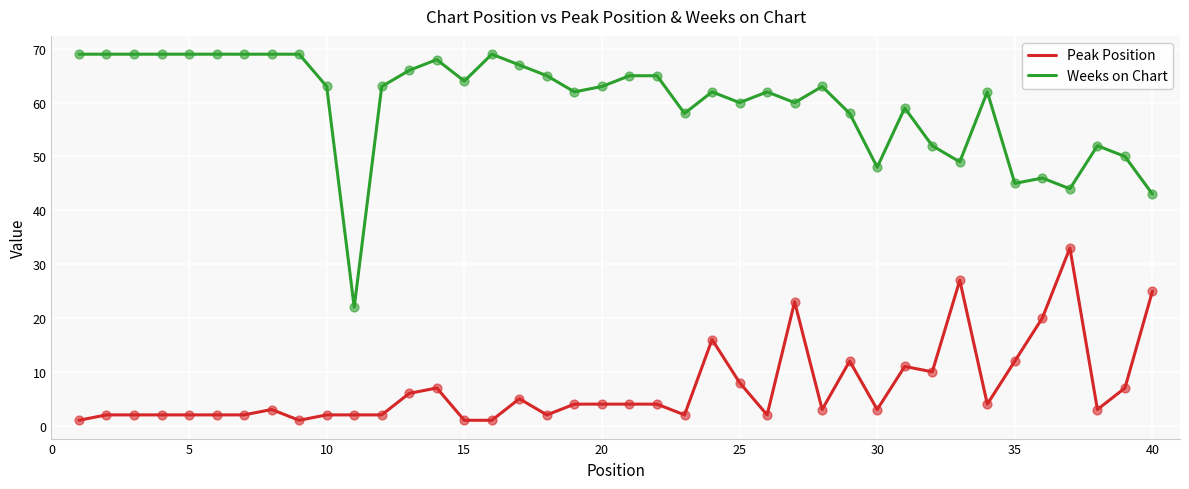

Which series has the largest total across all categories?

Weeks on Chart